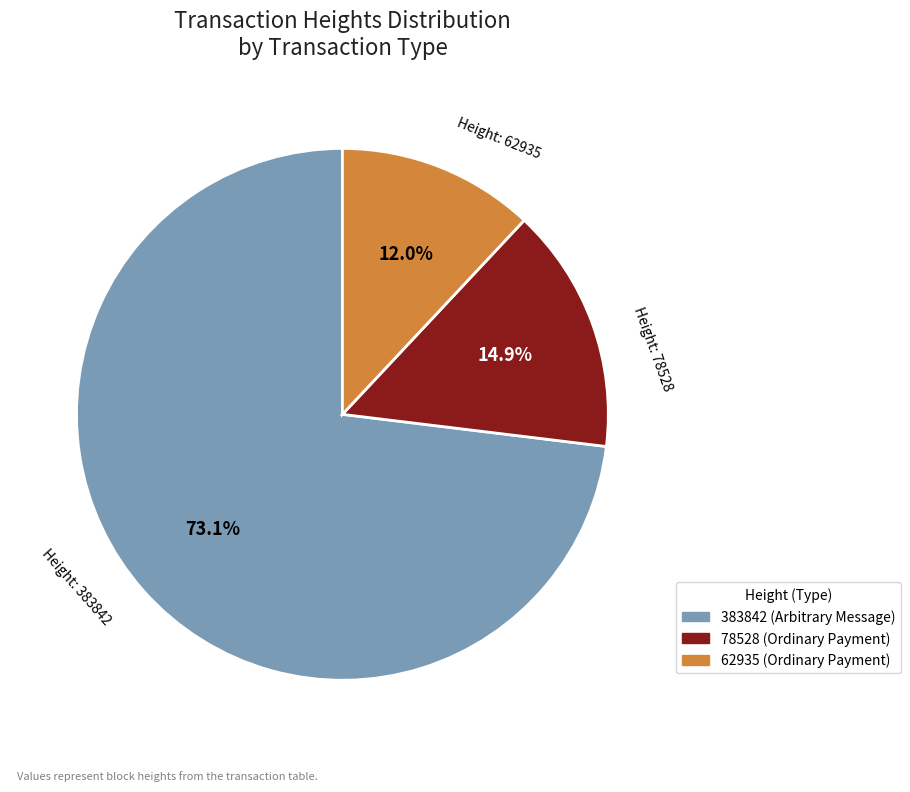

Between 383842 and 62935, which is larger?

383842